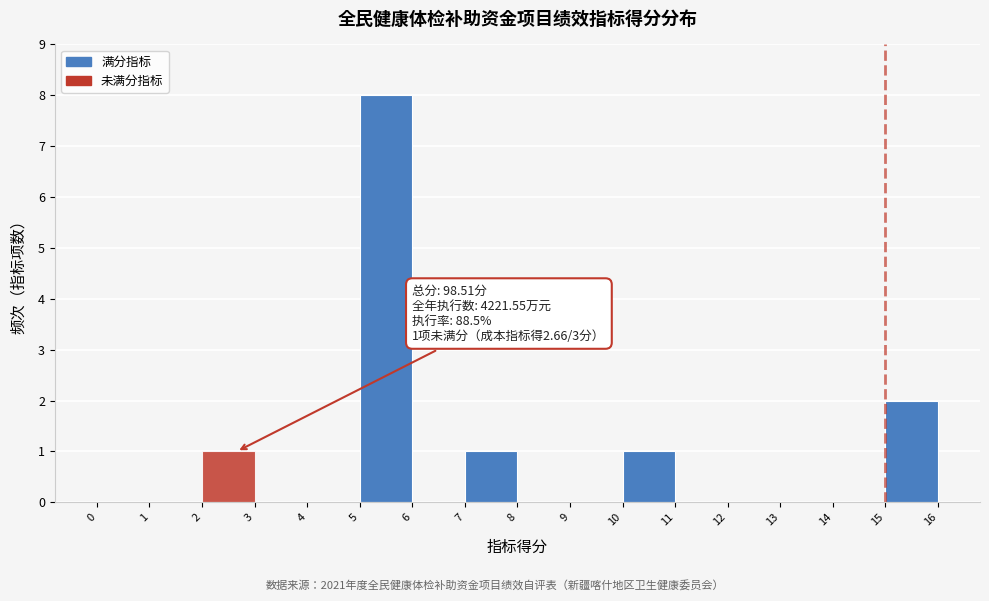

Which range on the x-axis has the tallest bar?

5 to 6